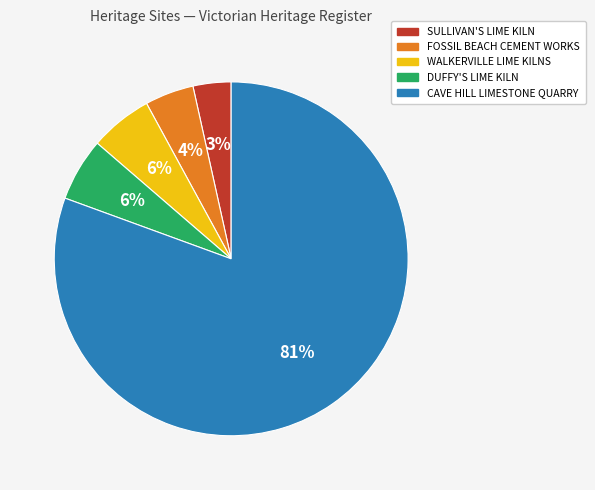

How many segments does this pie chart have?

5